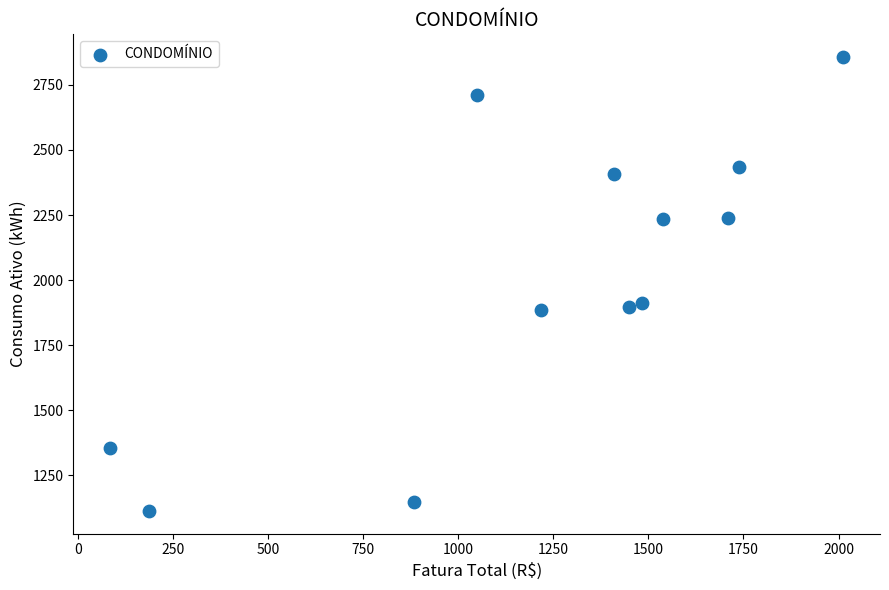

How many points are shown in the scatter plot?

12